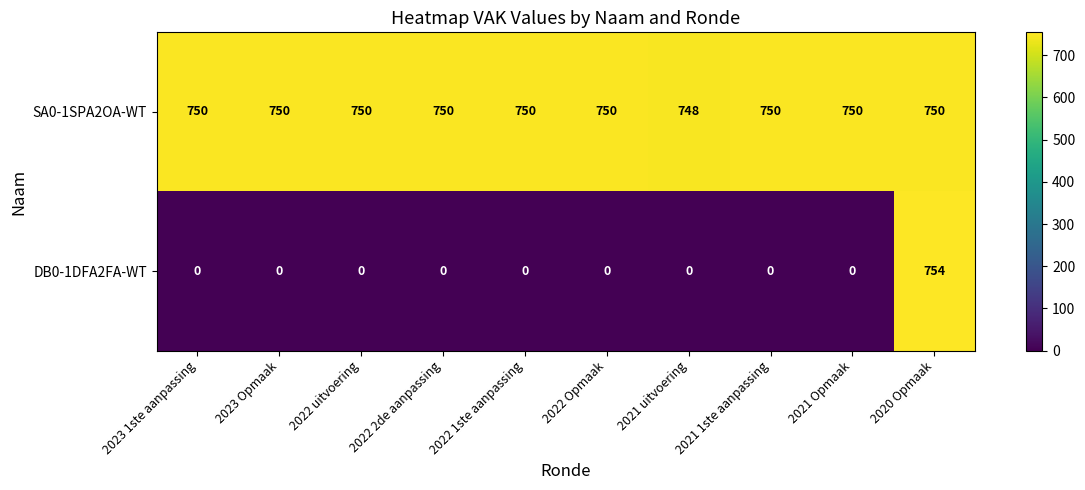

What is the maximum value for SA0-1SPA2OA-WT?

750